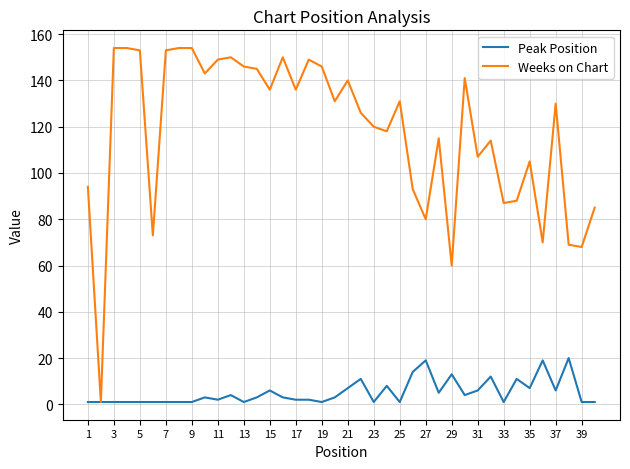

List the series in order of their peak value, highest first.

Weeks on Chart, Peak Position